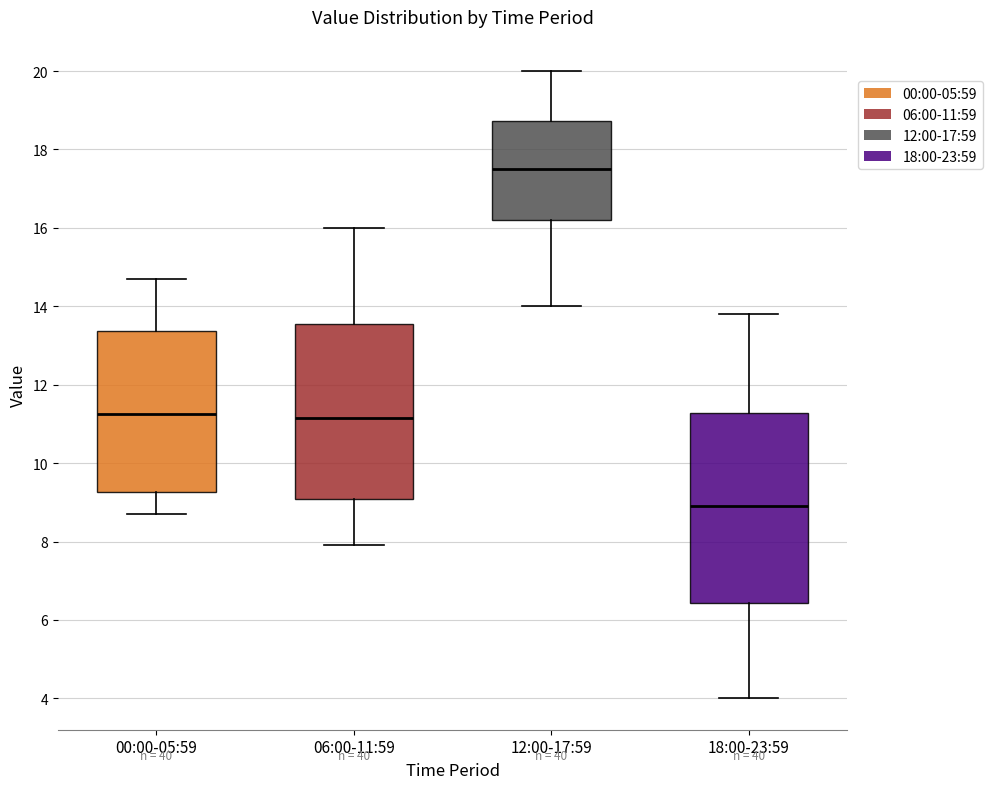

Reading left to right, transcribe this box plot: for each box, give where its median line is, the range the box spans, and where its two whiskers end, as read against the y-axis. The values are not printed on the chart, so give them approximately, as read against the axis.

00:00-05:59: median 11.2, box 9.2 to 13.4, whiskers 8.8 to 14.8
06:00-11:59: median 11.2, box 9.0 to 13.6, whiskers 8.0 to 16.0
12:00-17:59: median 17.6, box 16.2 to 18.8, whiskers 14.0 to 20.0
18:00-23:59: median 9.0, box 6.4 to 11.2, whiskers 4.0 to 13.8